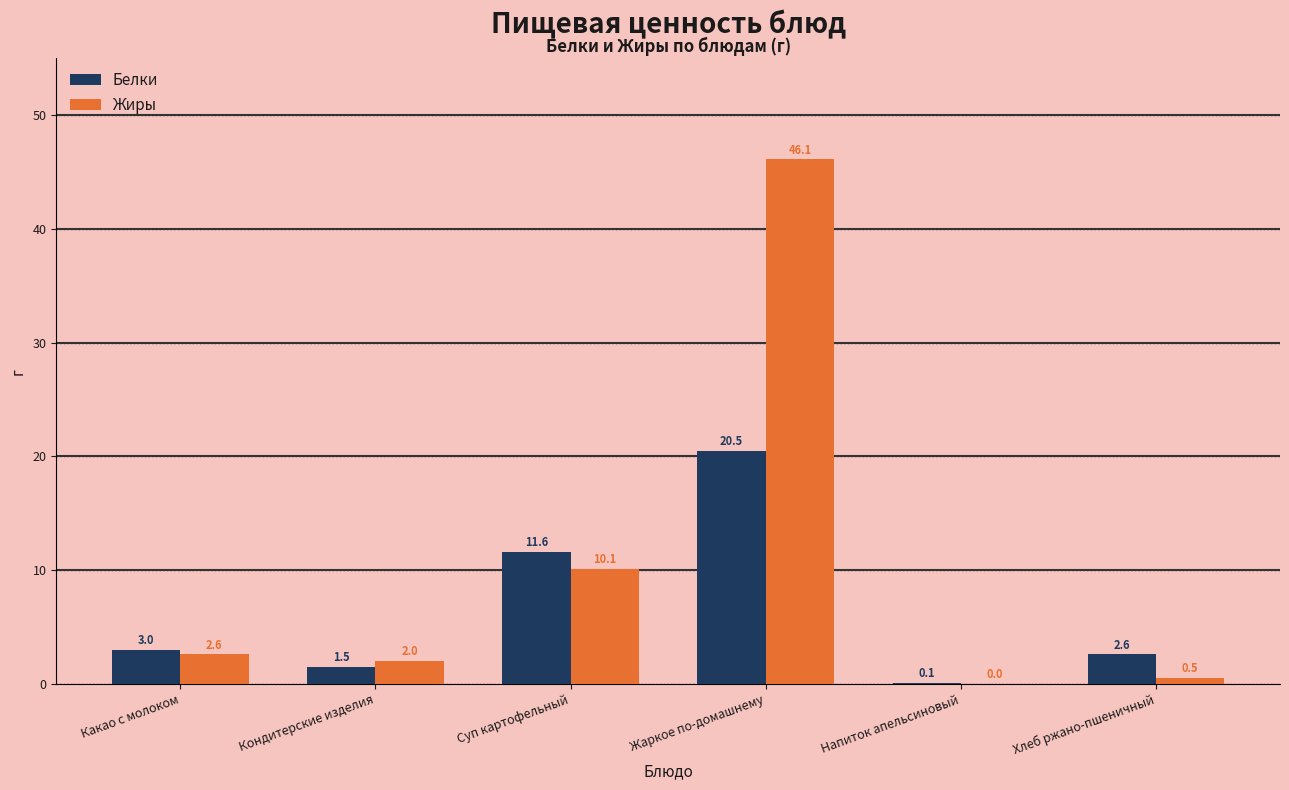

The Жиры series shows 2.0 at Кондитерские изделия. True or false?

True